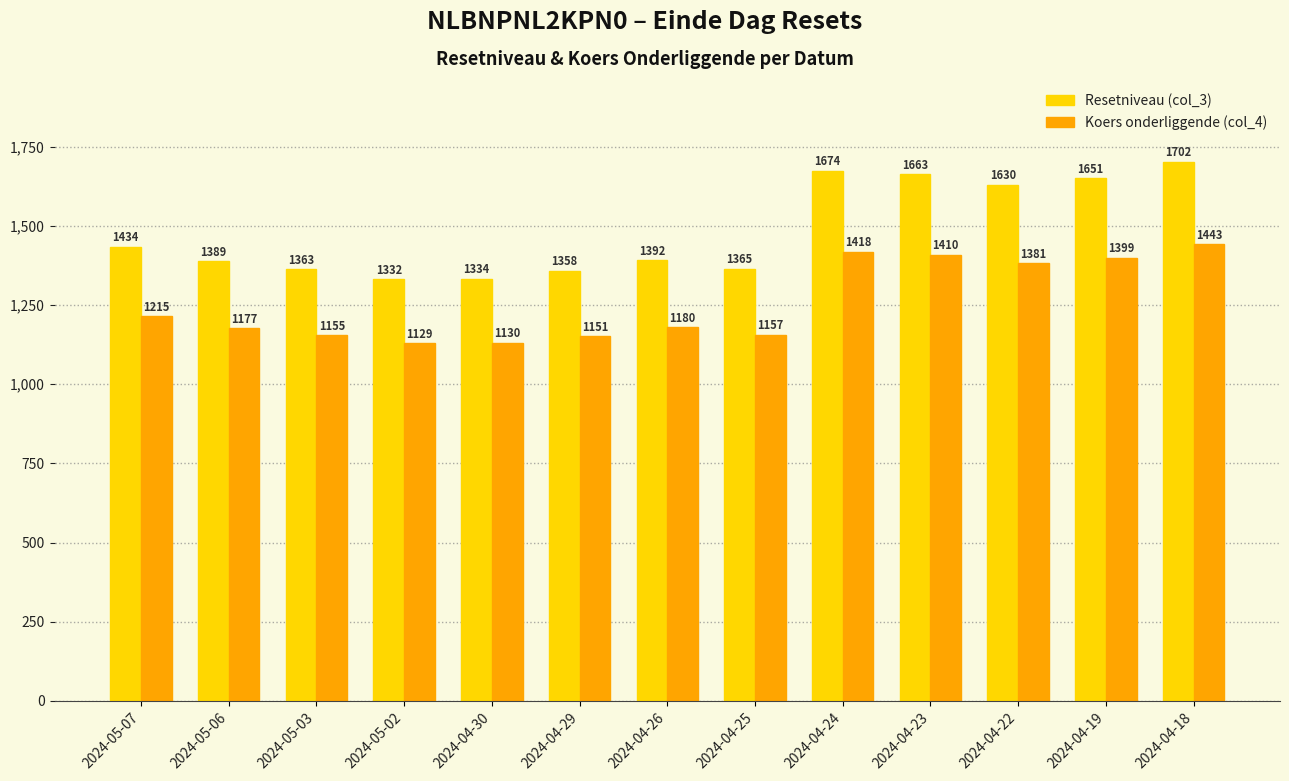

Is it true that Resetniveau (col_3) equals 338.0 at 2024-04-24?

False